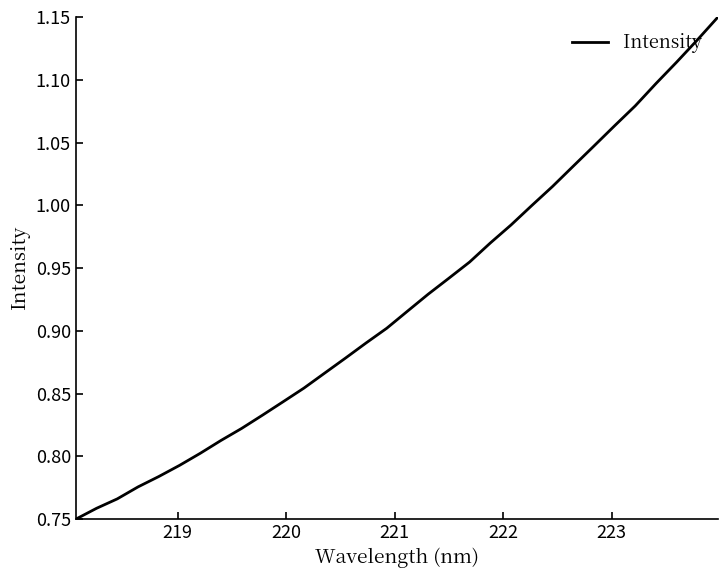

What is the difference between the maximum and minimum values?

0.4